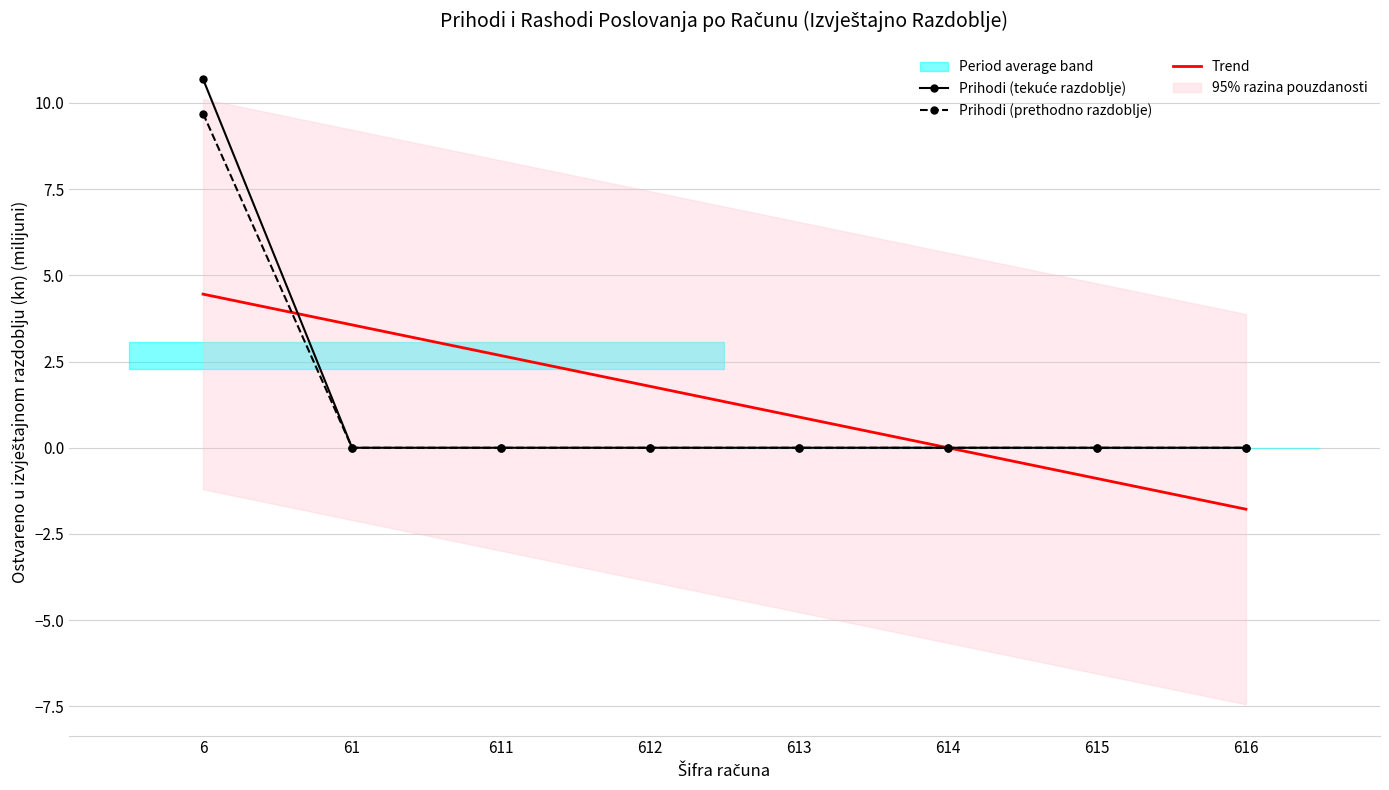

What is the difference between the maximum and minimum values in the Prihodi (prethodno razdoblje) series?

9.7